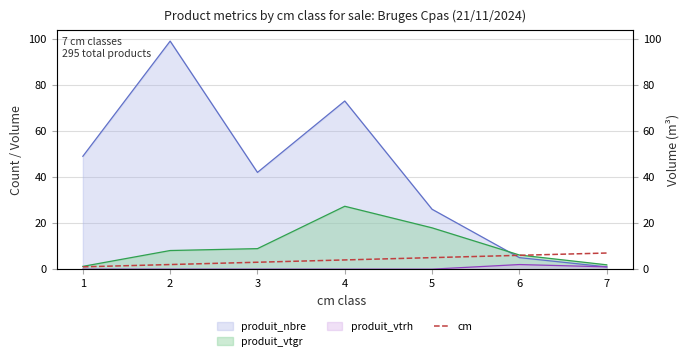

What is the sum of all values?

28